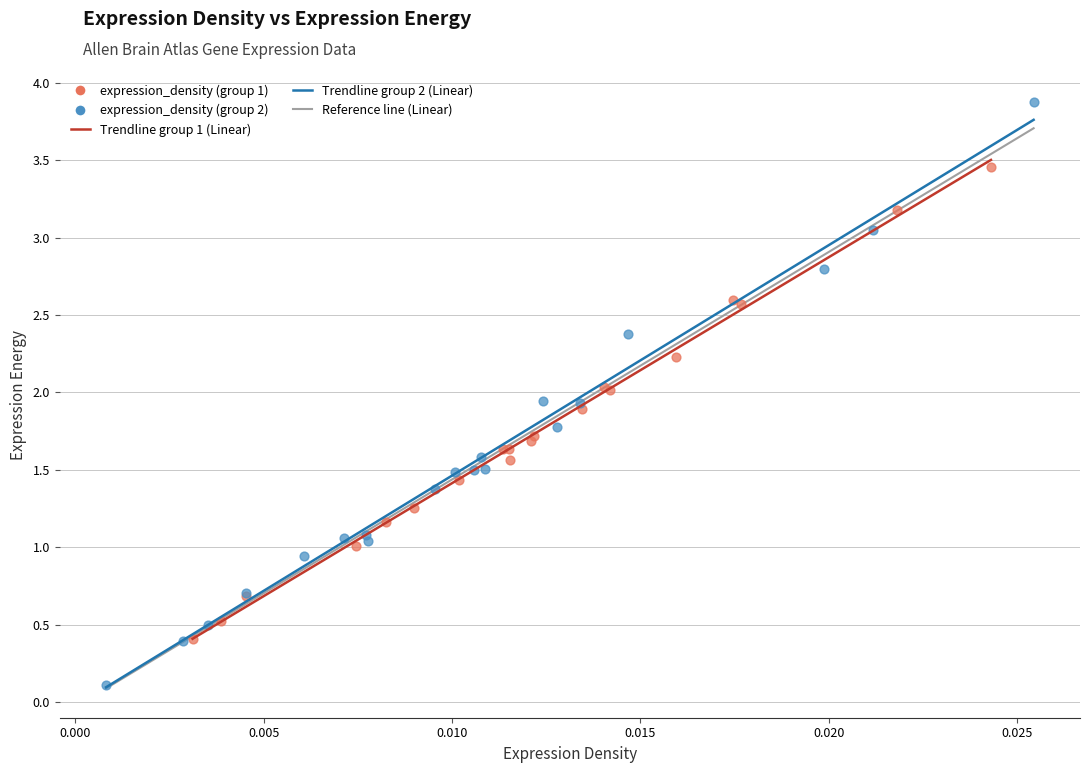

Which series contains the highest Y value?

expression_density (group 2)